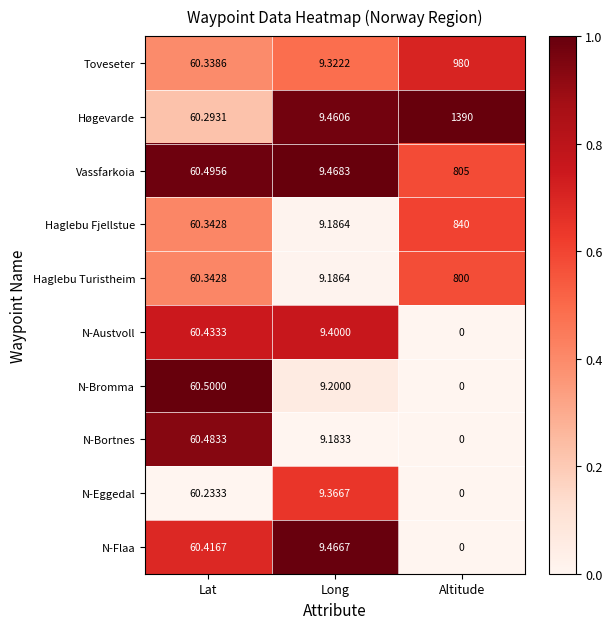

At which category is the sum across all series the highest?

Altitude